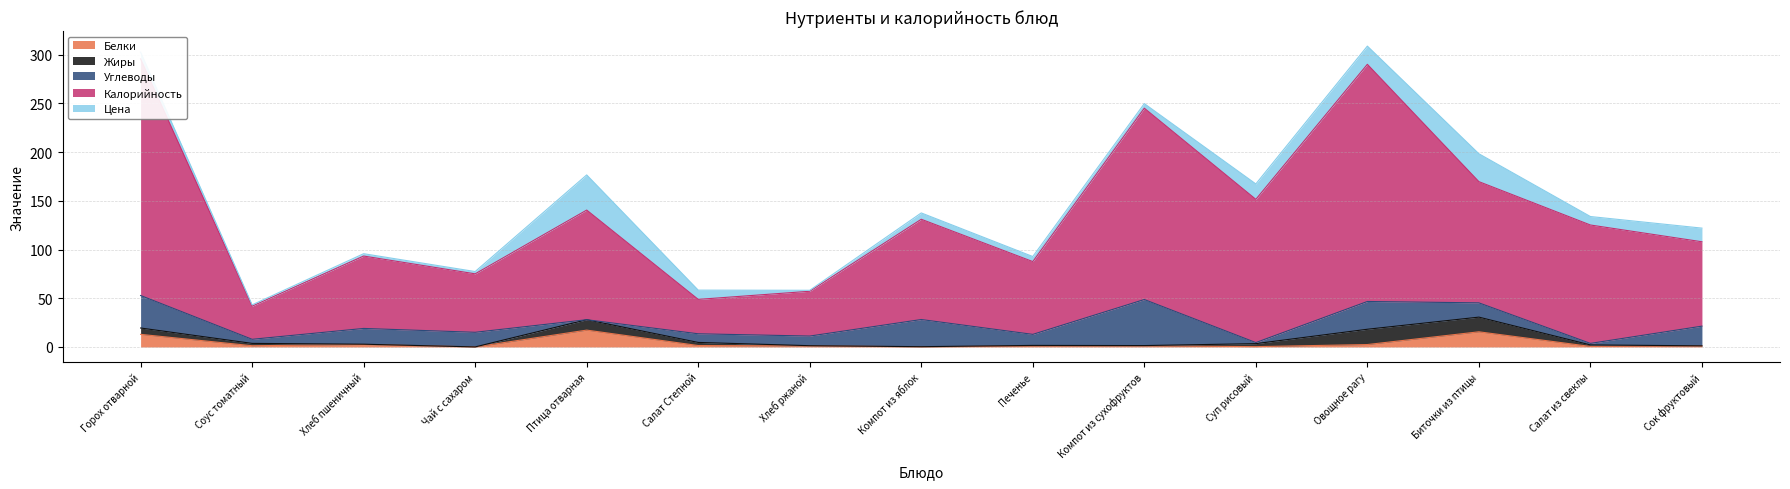

The Цена series shows 14.2 at Салат Степной. True or false?

False